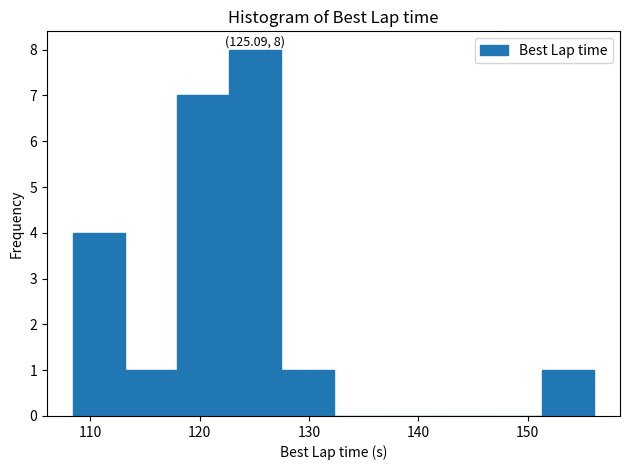

Over which range of the x-axis is the bar tallest?

123 to 127